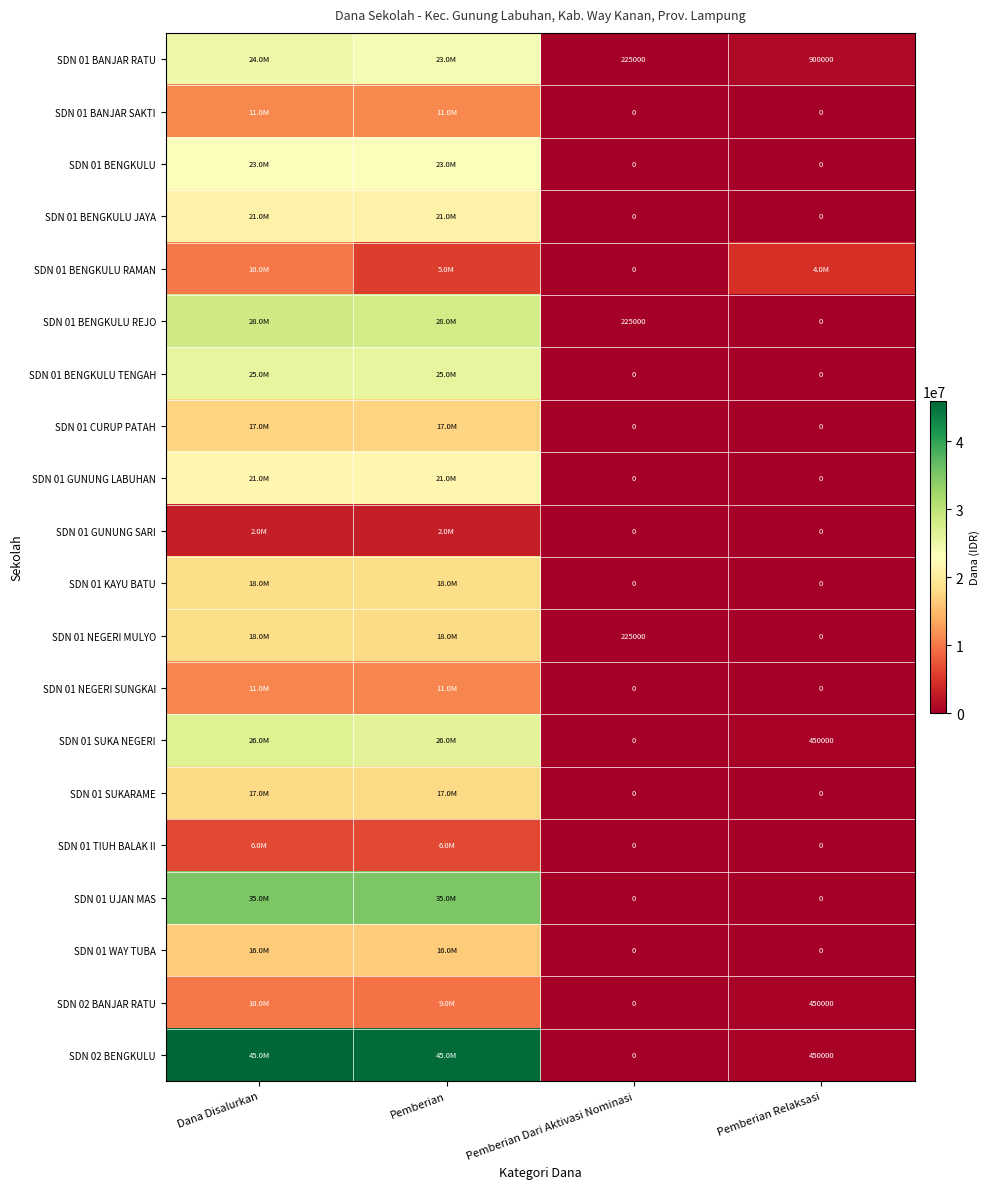

At Pemberian, list the series in order from largest to smallest.

SDN 02 BENGKULU, SDN 01 UJAN MAS, SDN 01 BENGKULU REJO, SDN 01 SUKA NEGERI, SDN 01 BENGKULU TENGAH, SDN 01 BANJAR RATU, SDN 01 BENGKULU, SDN 01 GUNUNG LABUHAN, SDN 01 BENGKULU JAYA, SDN 01 KAYU BATU, SDN 01 NEGERI MULYO, SDN 01 SUKARAME, SDN 01 CURUP PATAH, SDN 01 WAY TUBA, SDN 01 BANJAR SAKTI, SDN 01 NEGERI SUNGKAI, SDN 02 BANJAR RATU, SDN 01 TIUH BALAK II, SDN 01 BENGKULU RAMAN, SDN 01 GUNUNG SARI